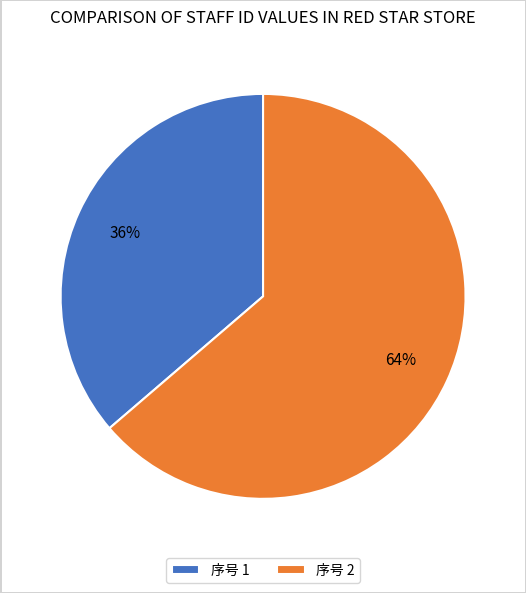

Is the sum of 序号 1 and 序号 2 greater than half?

Yes